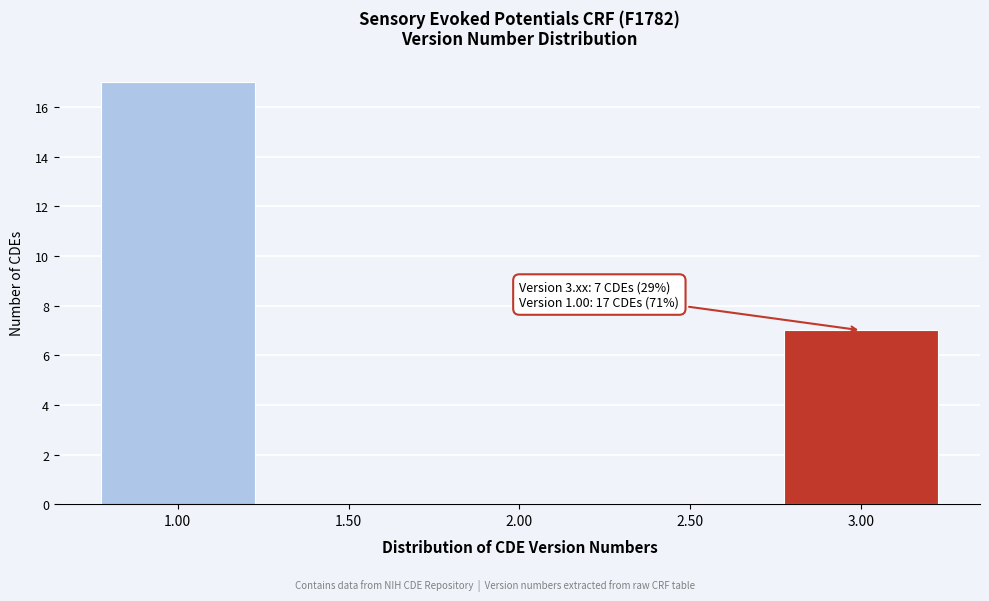

Over which range of the x-axis is the bar tallest?

0.75 to 1.25